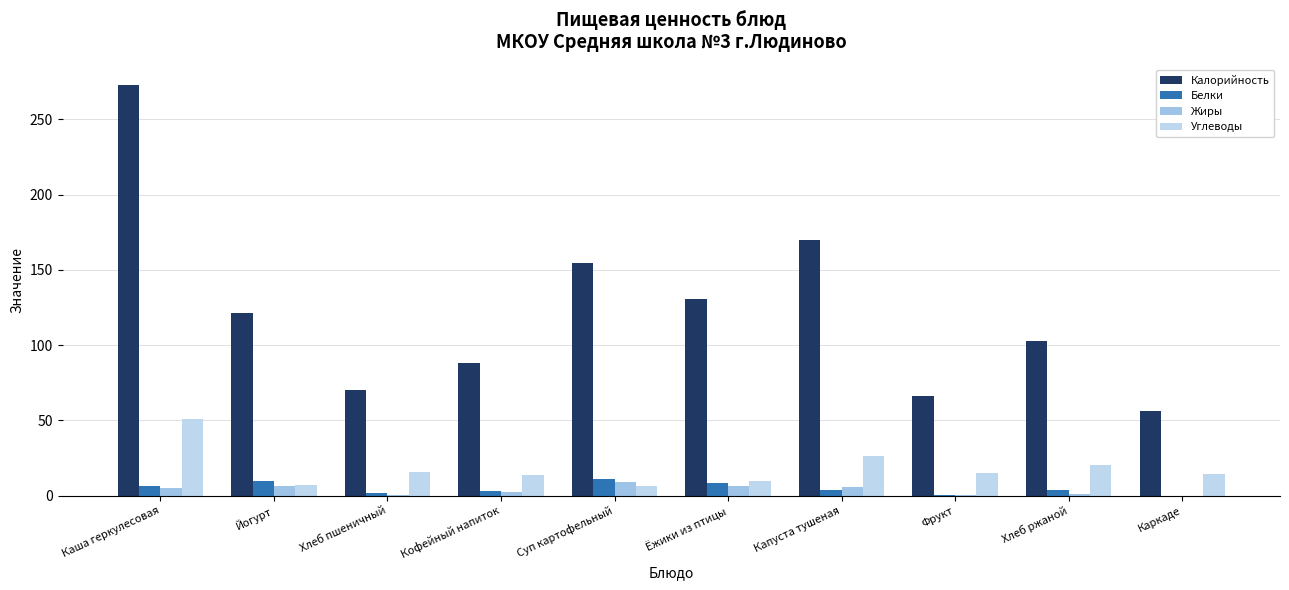

What is the total value across all series at Каша геркулесовая?

335.0